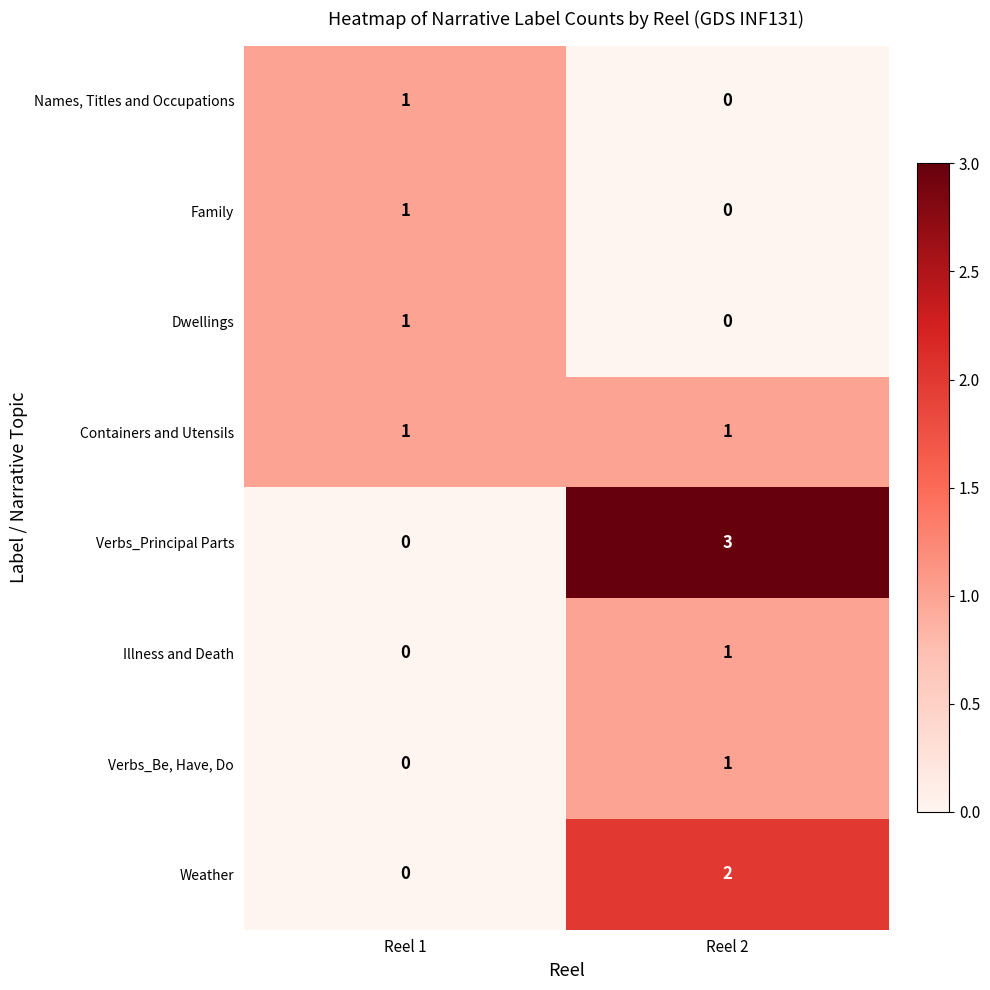

How many distinct data groups are displayed?

8